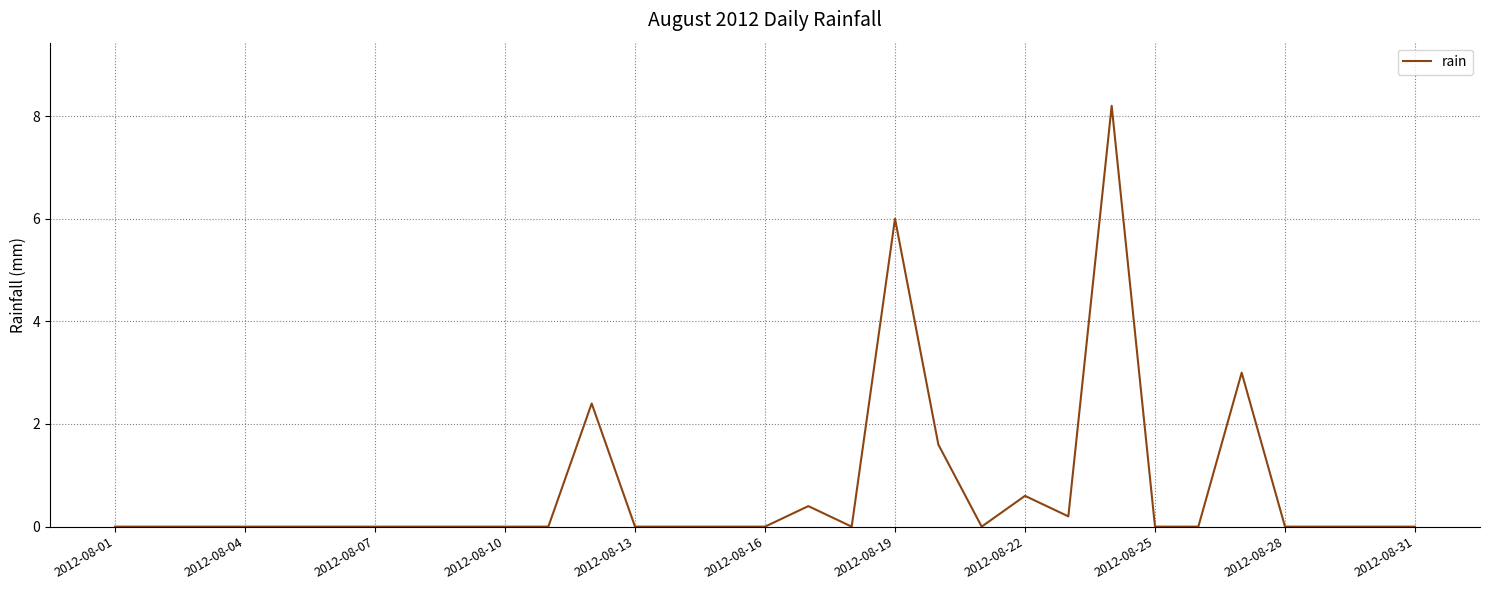

What is the maximum value shown in the chart?

8.2